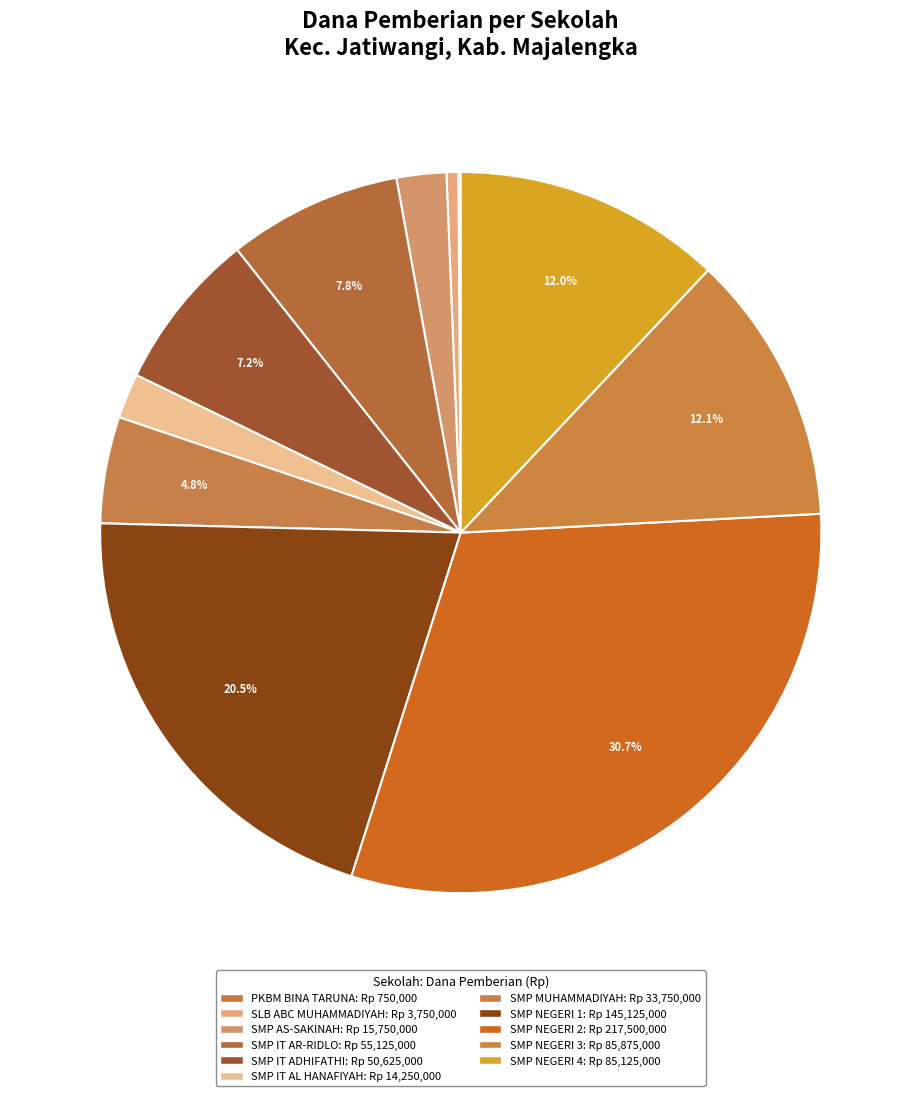

Is the sum of SMP NEGERI 1 and SMP NEGERI 4 greater than half?

No